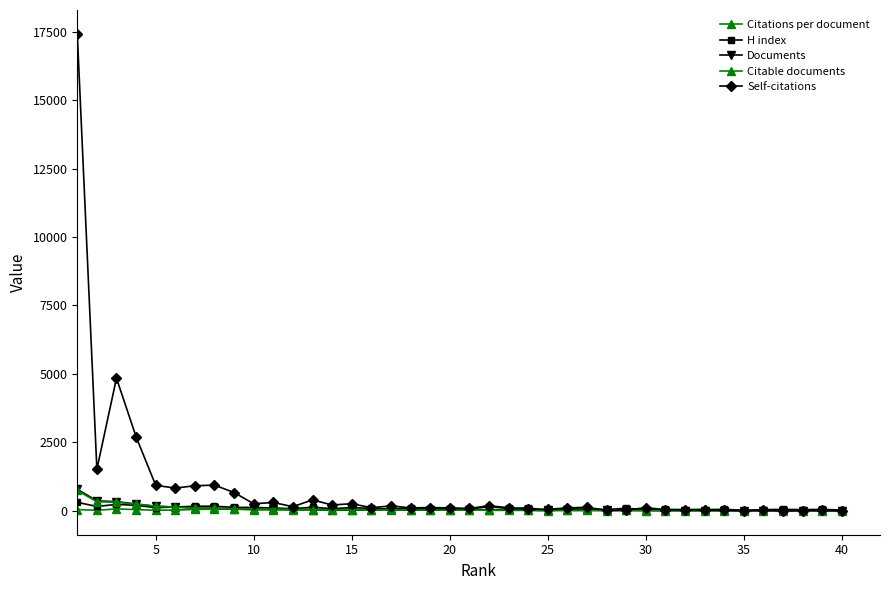

How many values in the Self-citations series are below 120?

20